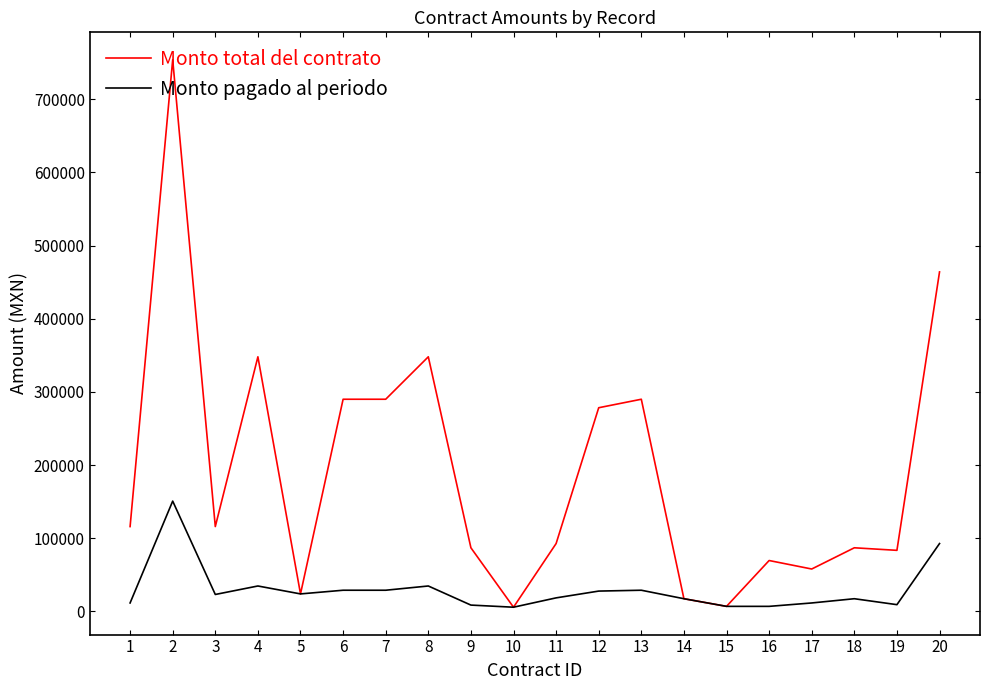

Is the value of Monto total del contrato at 3 greater than the value of Monto pagado al periodo at 4?

Yes